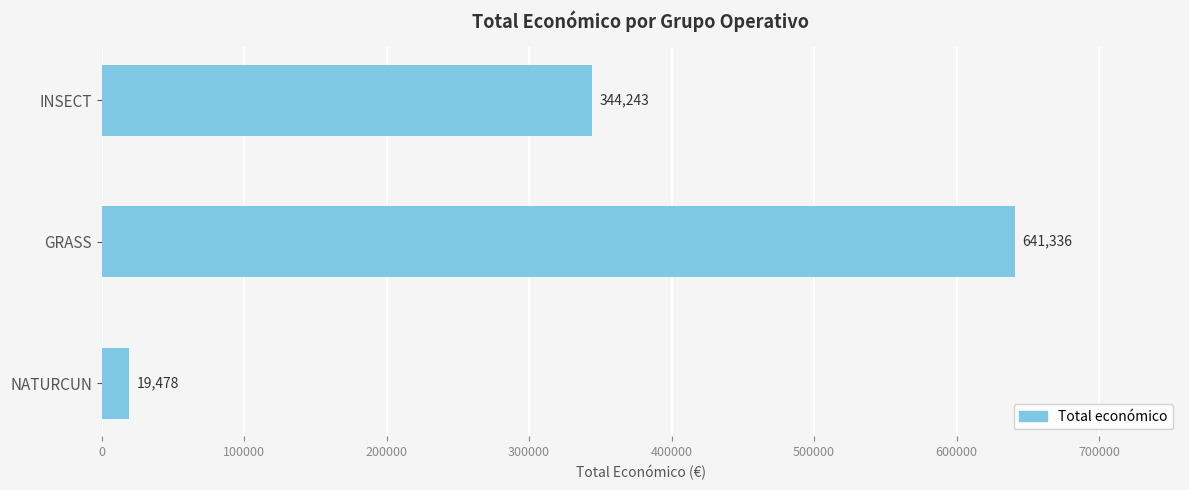

At which category does the chart reach its peak across all series?

GRASS